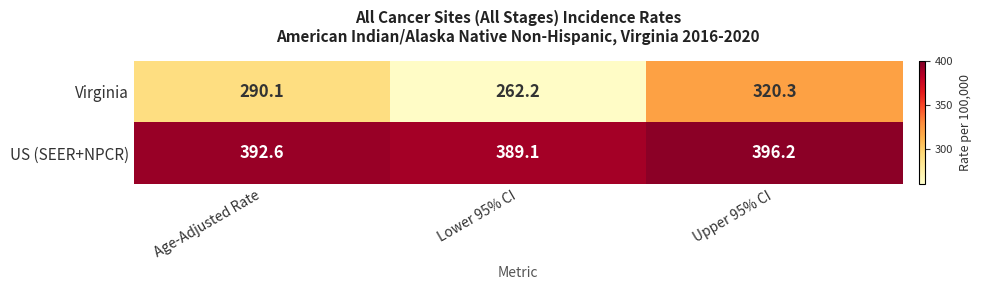

Which series changed the most between Age-Adjusted Rate and Lower 95% CI?

Virginia